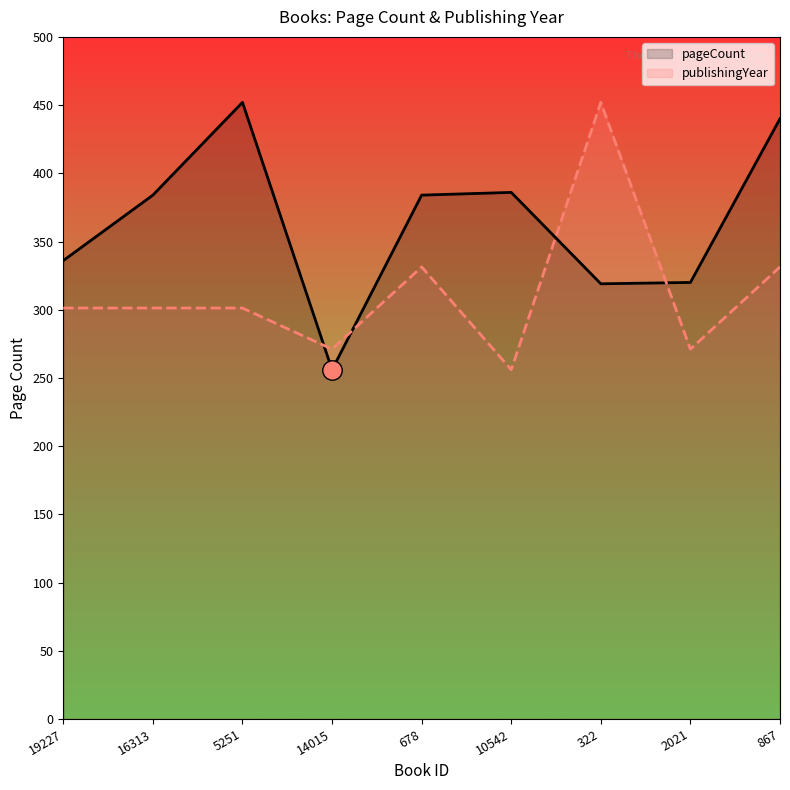

List the series in order of their overall mean, lowest first.

publishingYear, pageCount